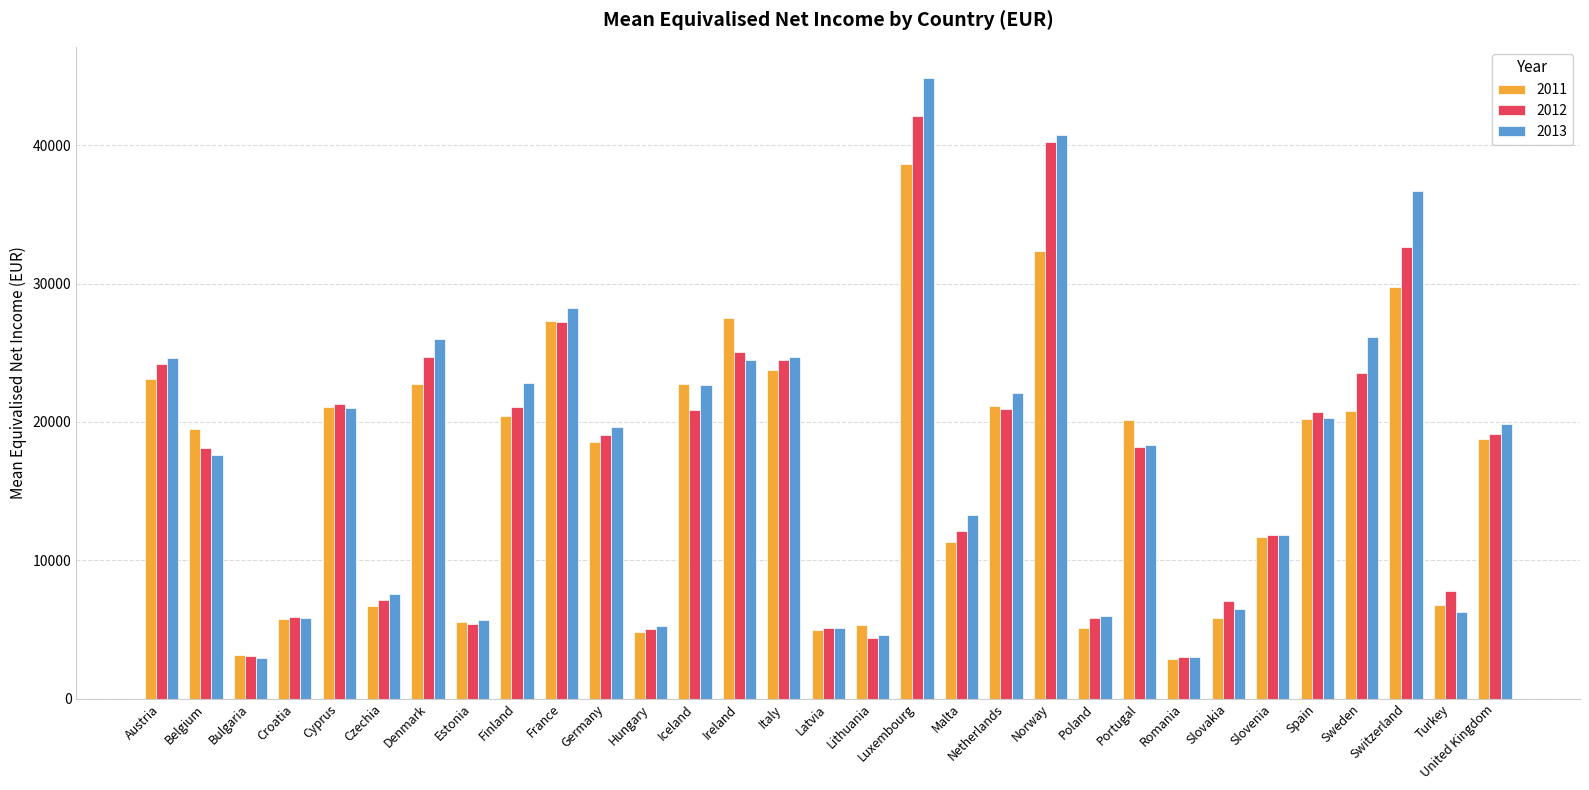

What value does the 2013 series have at Malta, to the nearest 50?

13250